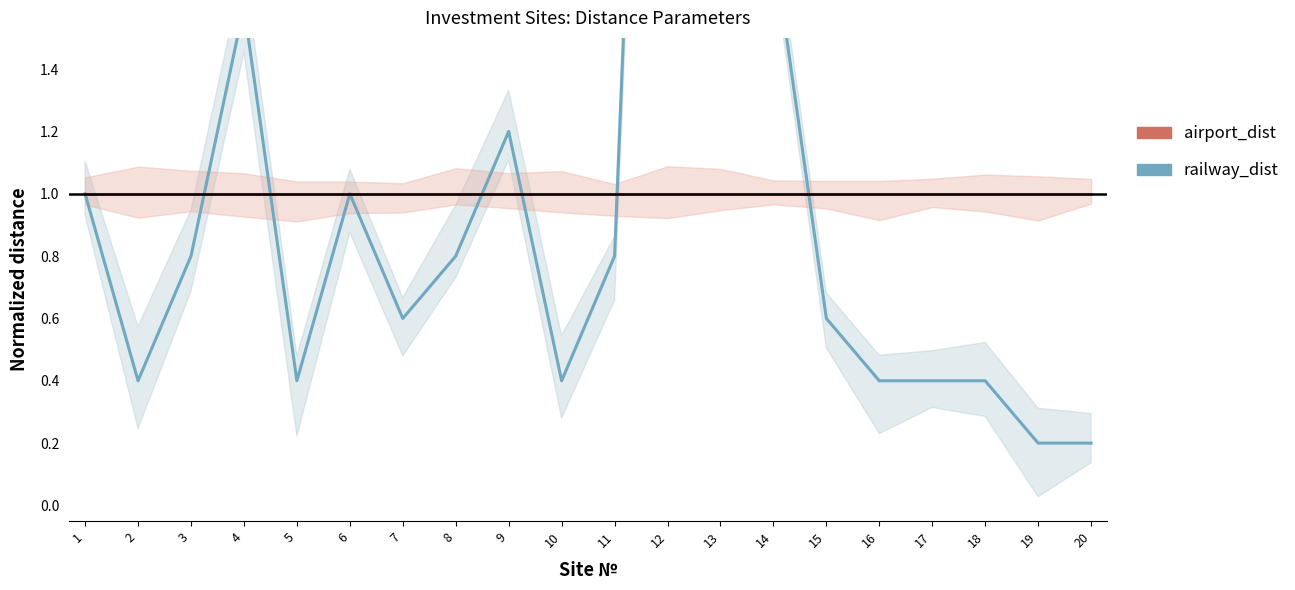

What is the total value across all series at 20?

1.2